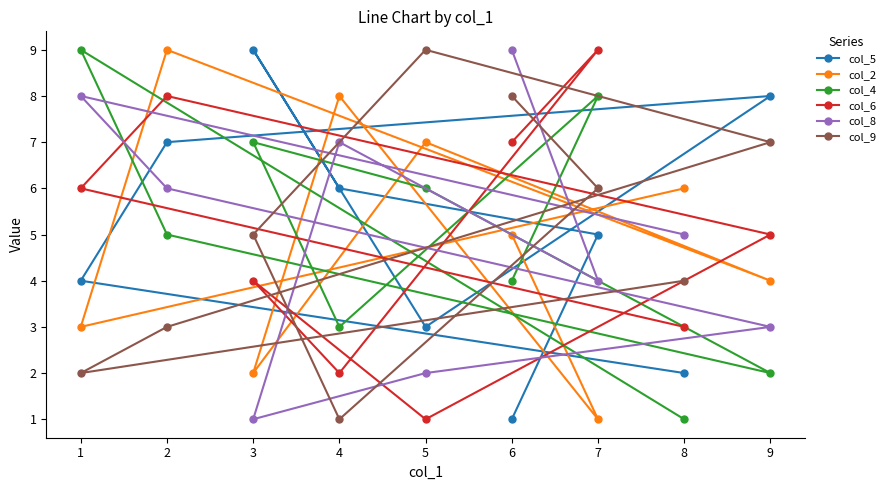

True or false: col_8 has a value of 10 at 4.

False